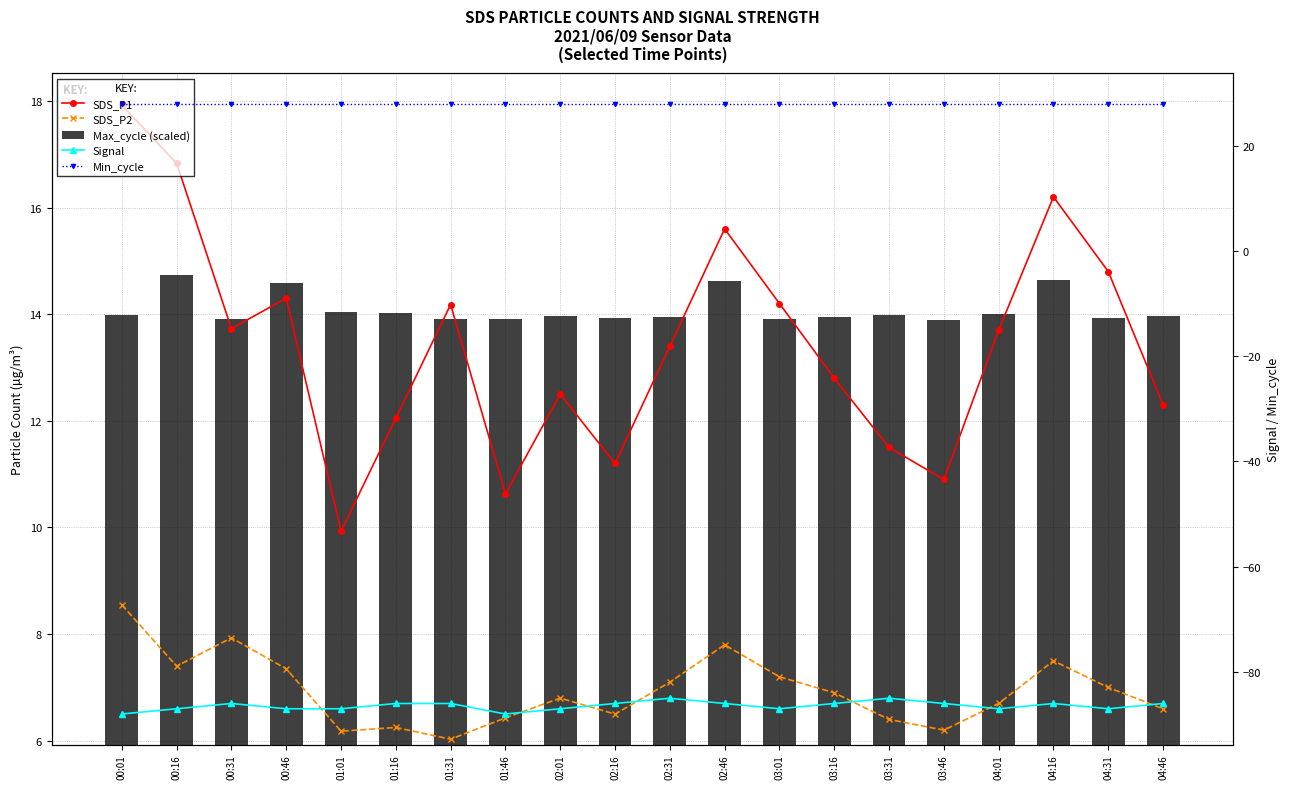

Which series has the largest range (max minus min)?

SDS_P1